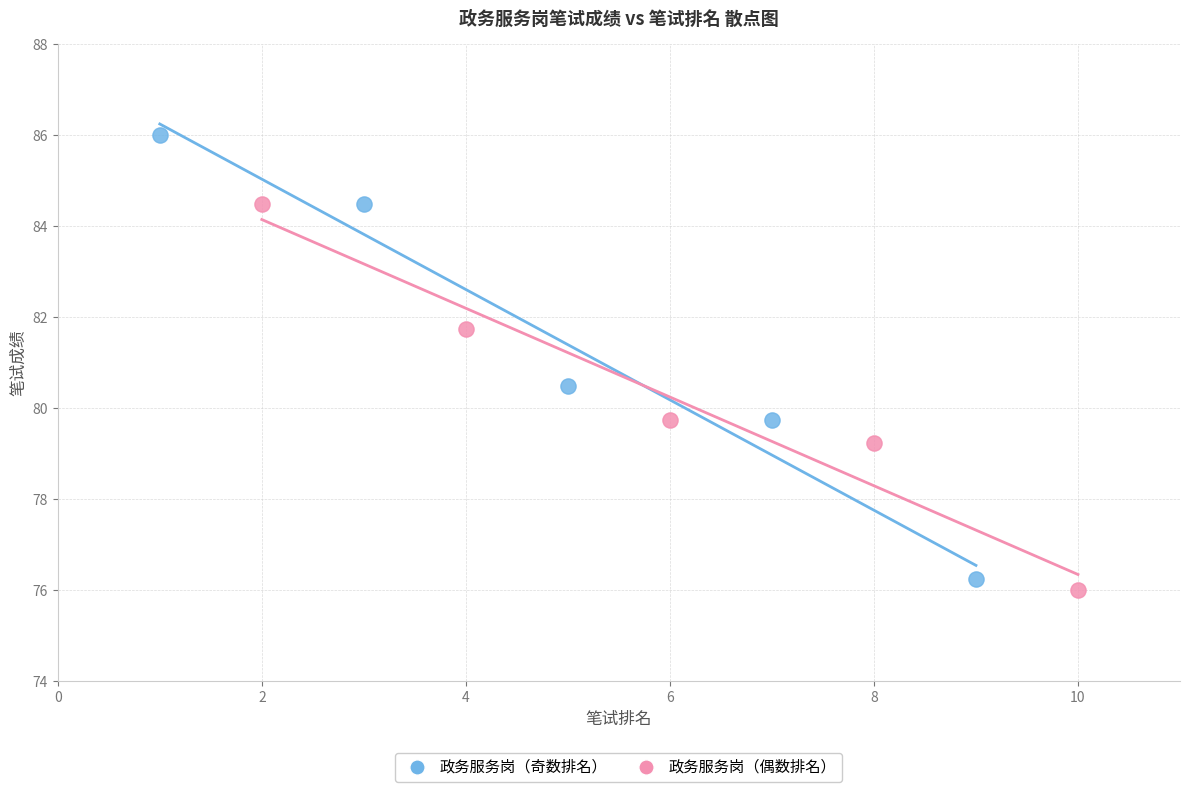

Which series has the widest spread of Y values?

政务服务岗（奇数排名）